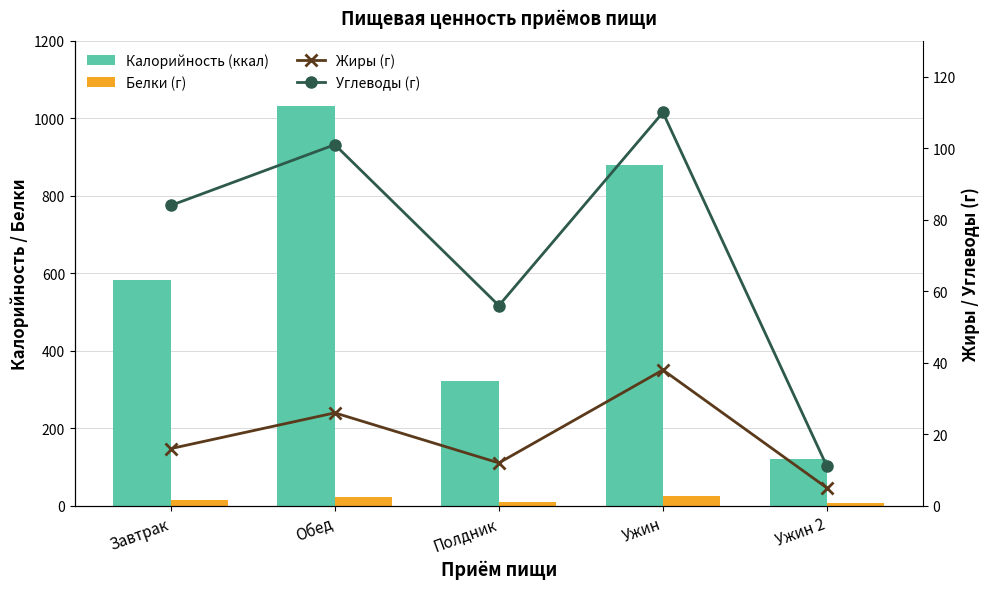

Which label corresponds to the smallest value in the chart?

Ужин 2